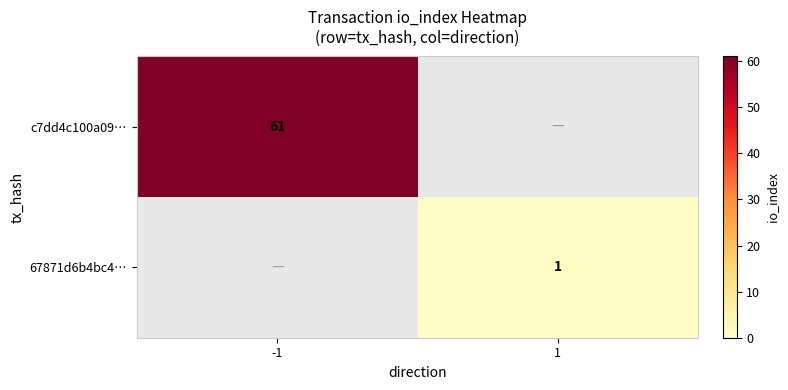

Is the value of 67871d6b4bc4… at 1 greater than the value of c7dd4c100a09… at -1?

No